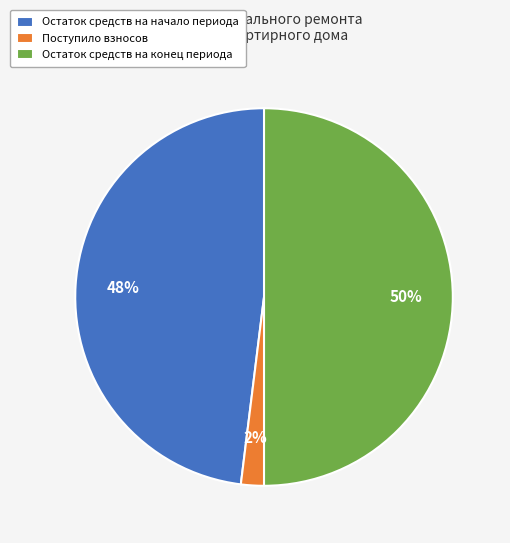

Is Остаток средств на начало периода the majority of the pie?

No